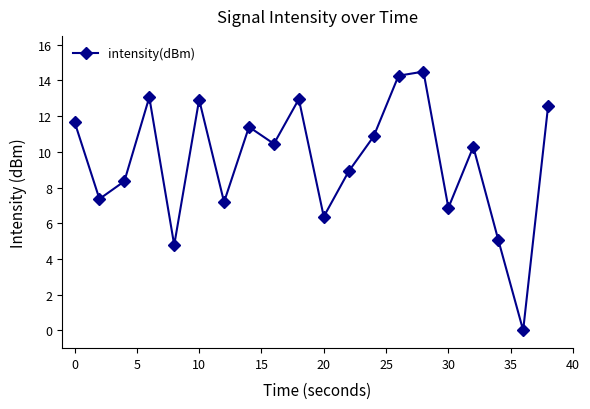

What is the value of the 6th point from the left?

12.9